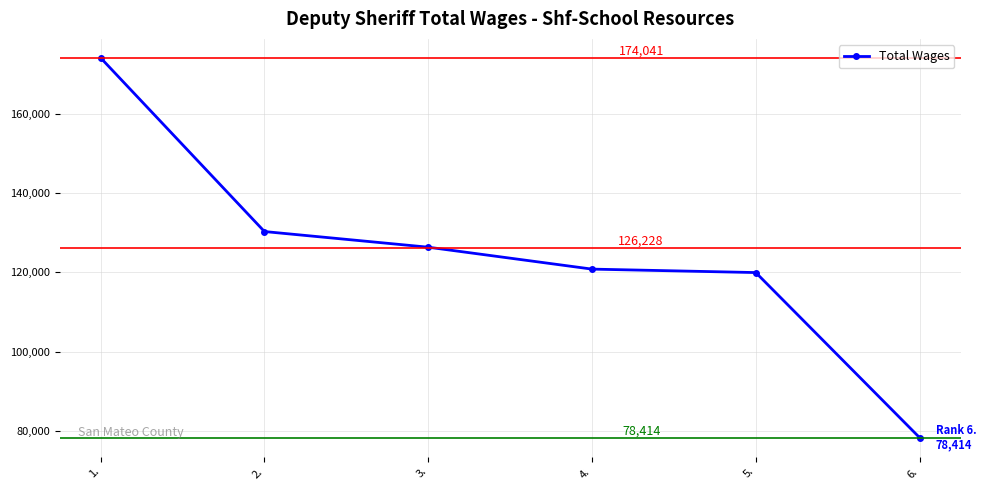

Where does the data first go above 126362?

1.